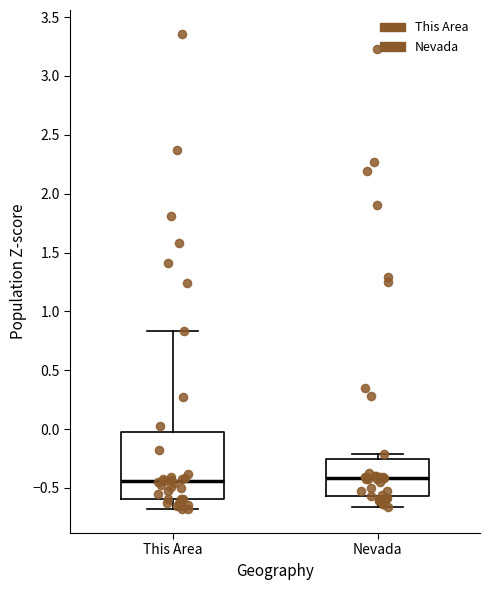

Reading left to right, transcribe this box plot: for each box, give where its median line is, the range the box spans, and where its two whiskers end, as read against the y-axis. The values are not printed on the chart, so give them approximately, as read against the axis.

This Area: median -0.45, box -0.60 to 0.00, whiskers -0.70 to 0.85
Nevada: median -0.40, box -0.55 to -0.25, whiskers -0.65 to -0.20